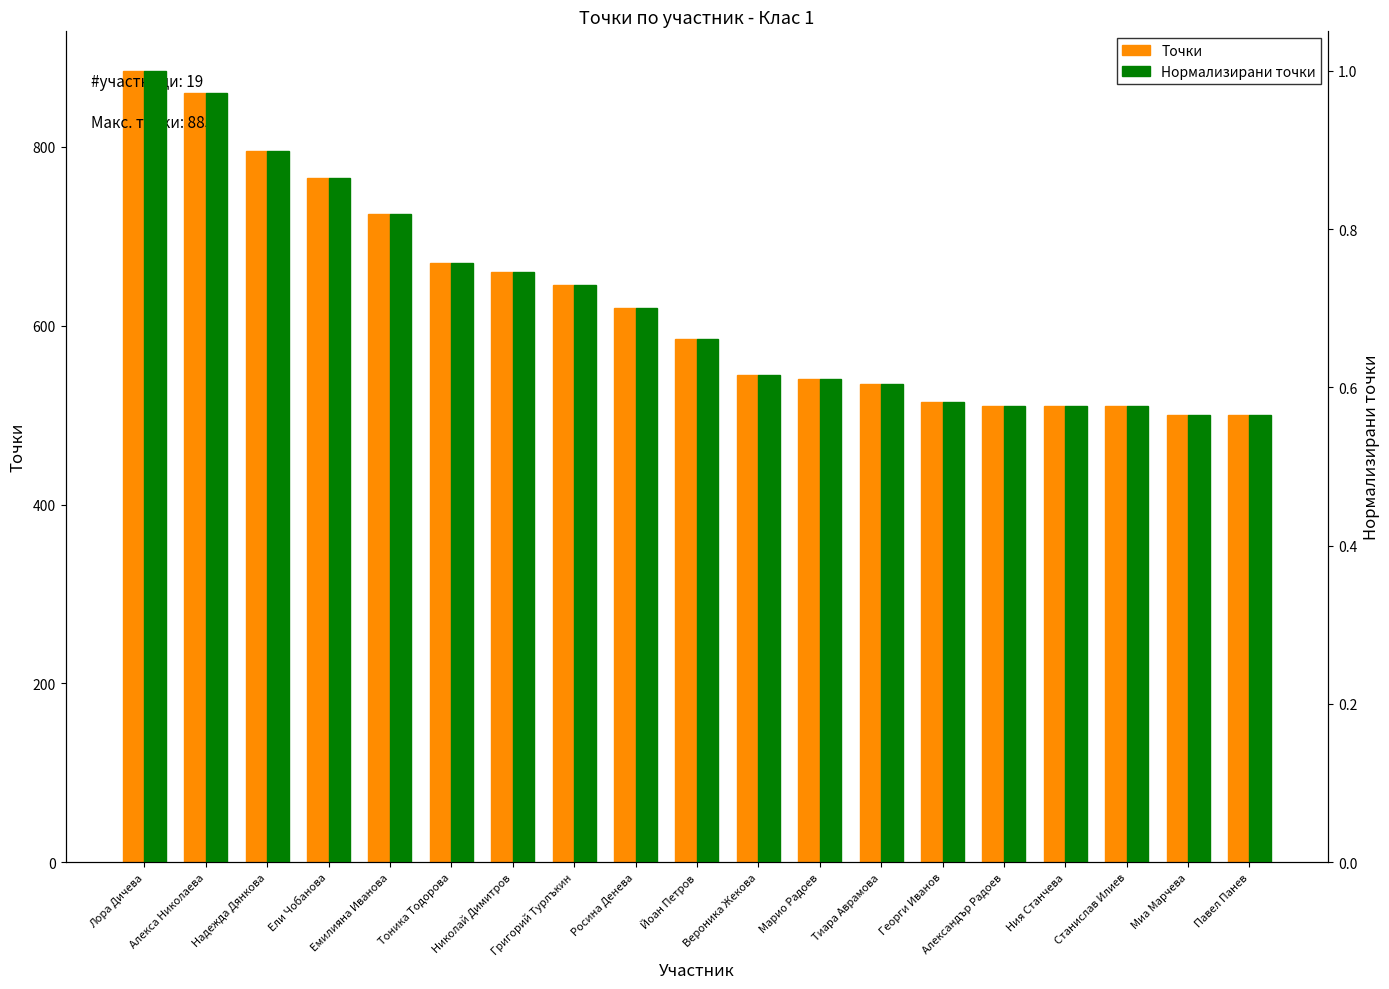

What is the difference between the highest and lowest values at Надежда Дянкова?

794.1